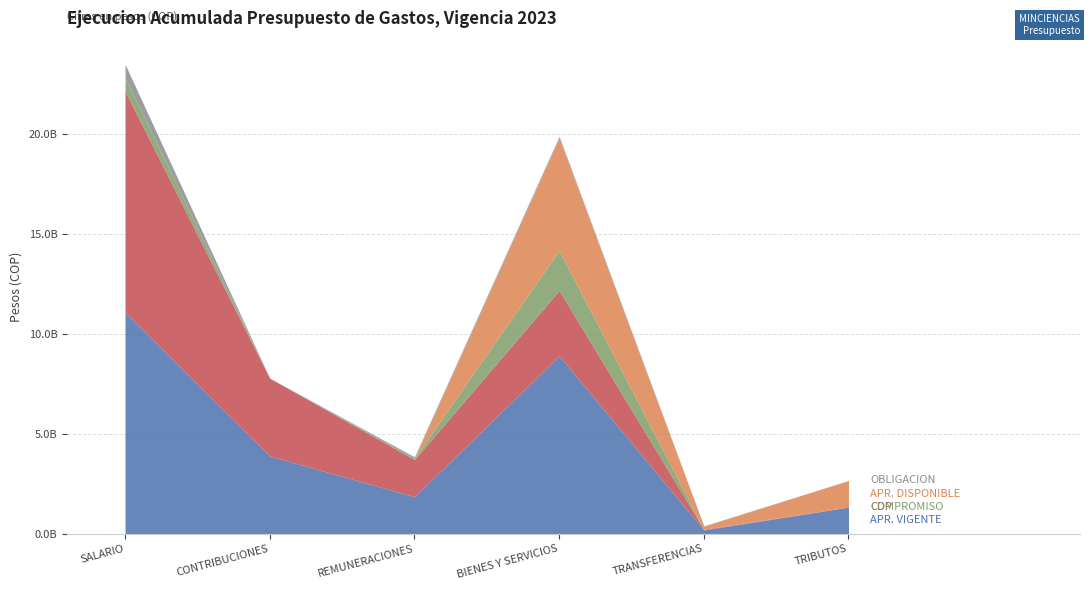

Which series has the widest spread of values?

CDP